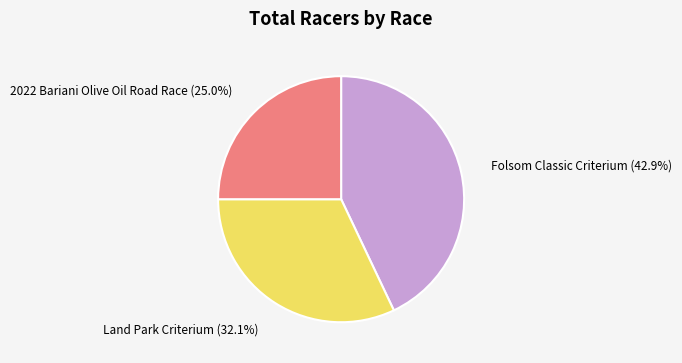

To the nearest percent, what portion does Folsom Classic Criterium represent?

43%